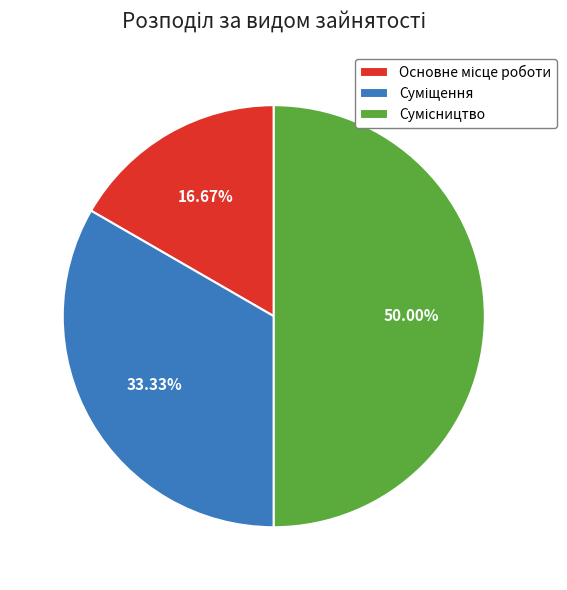

Count the number of slices in the pie.

3